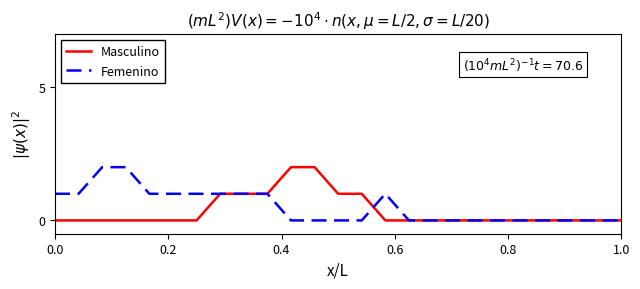

The value of Masculino at 0.0 is -1. True or false?

False